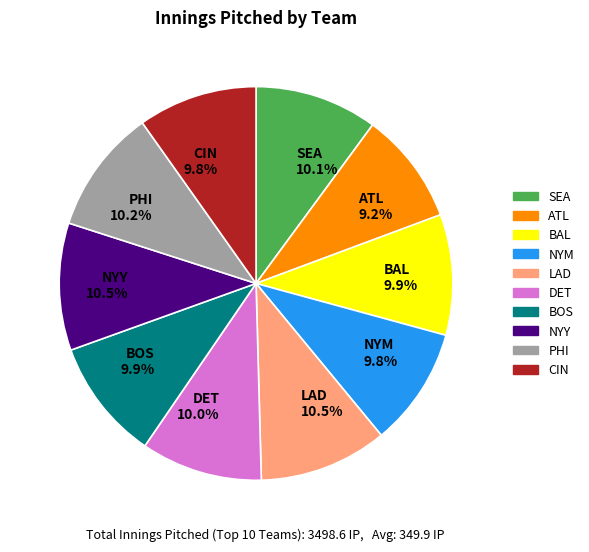

True or false: BAL accounts for 23% of the total.

False